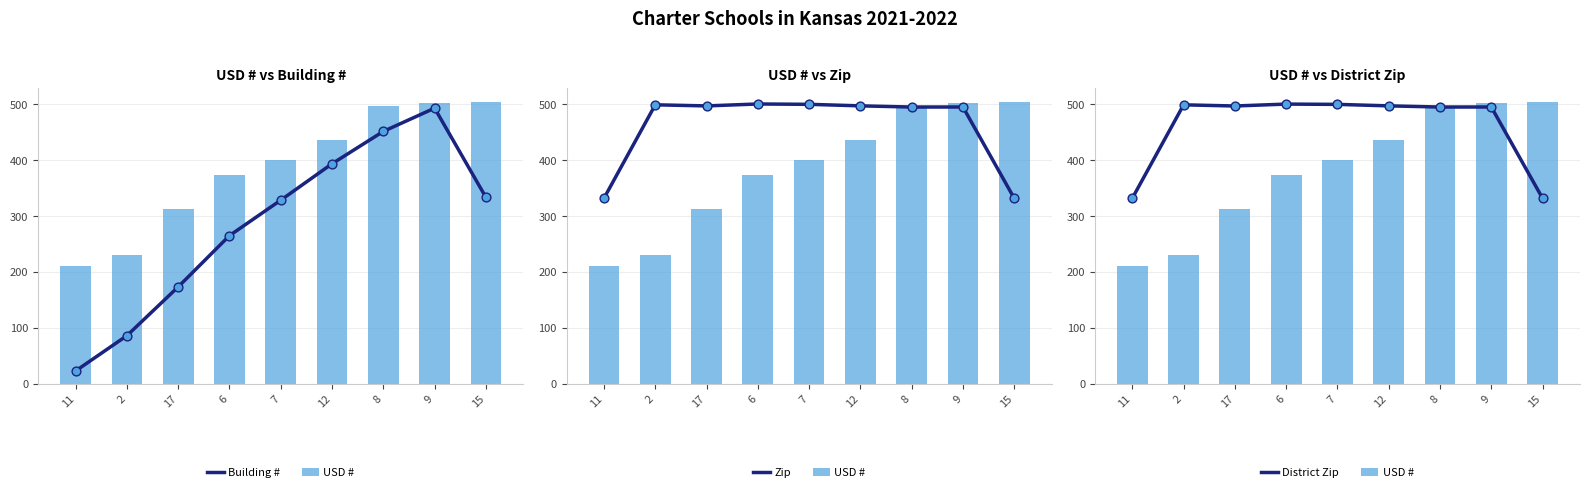

Which series has the largest Y range (max minus min)?

Building #